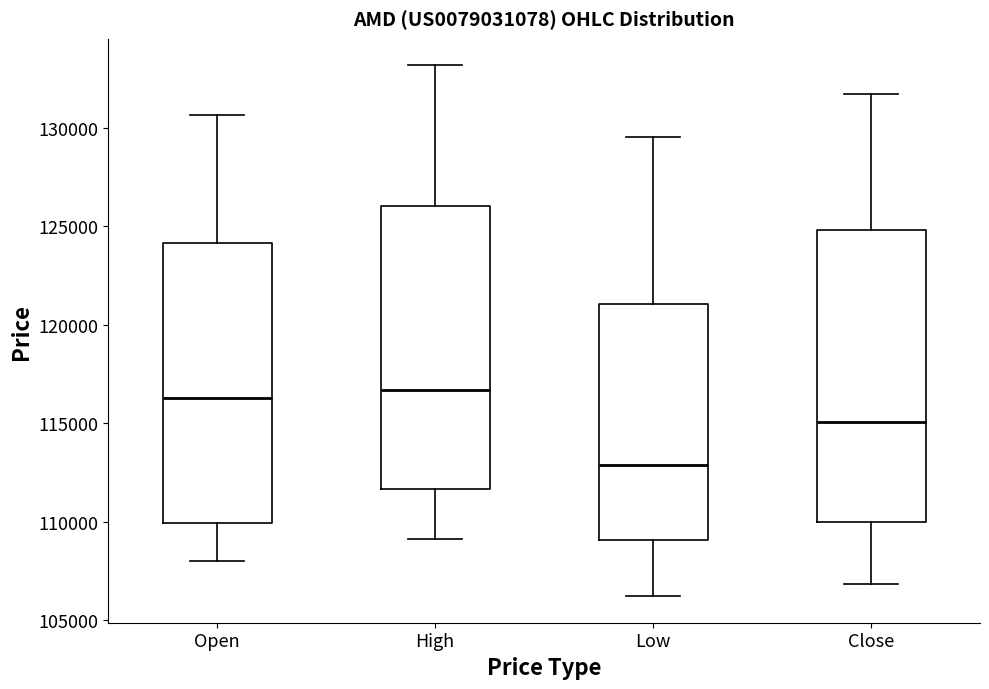

Where is the lower edge of the box for Close on the y-axis? The values are not printed on the chart, so give them approximately, as read against the axis.

110000